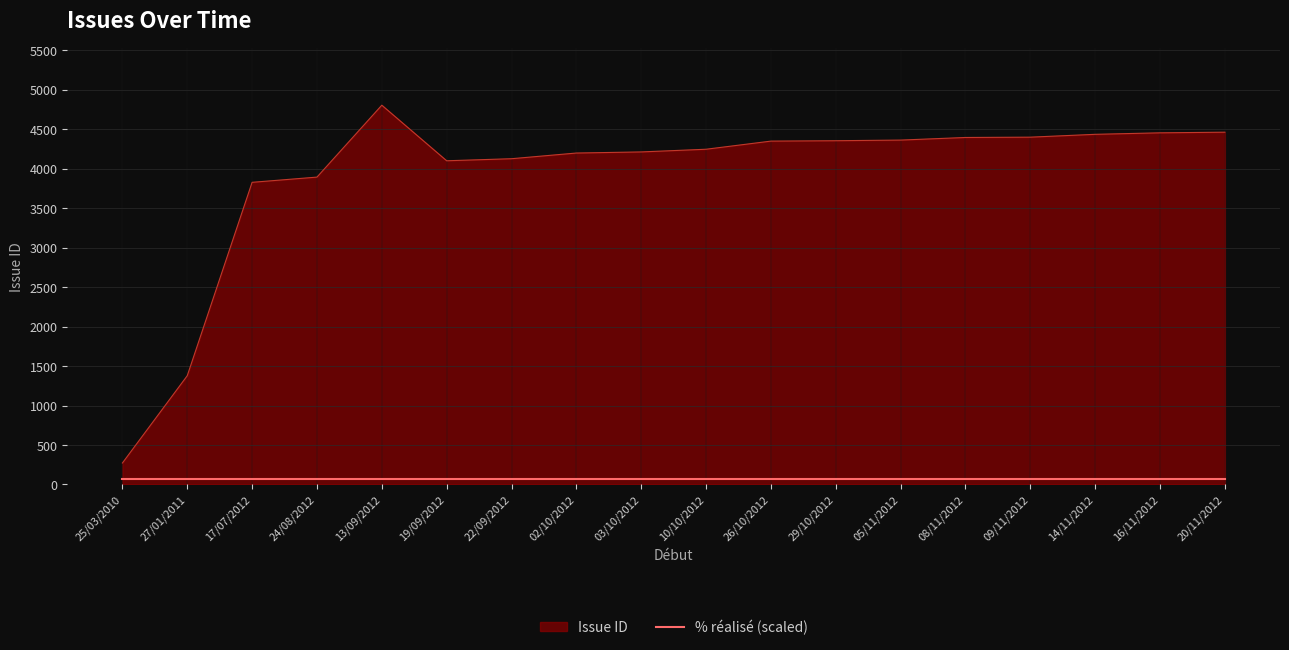

Is it true that Issue ID equals 1341 at 14/11/2012?

False